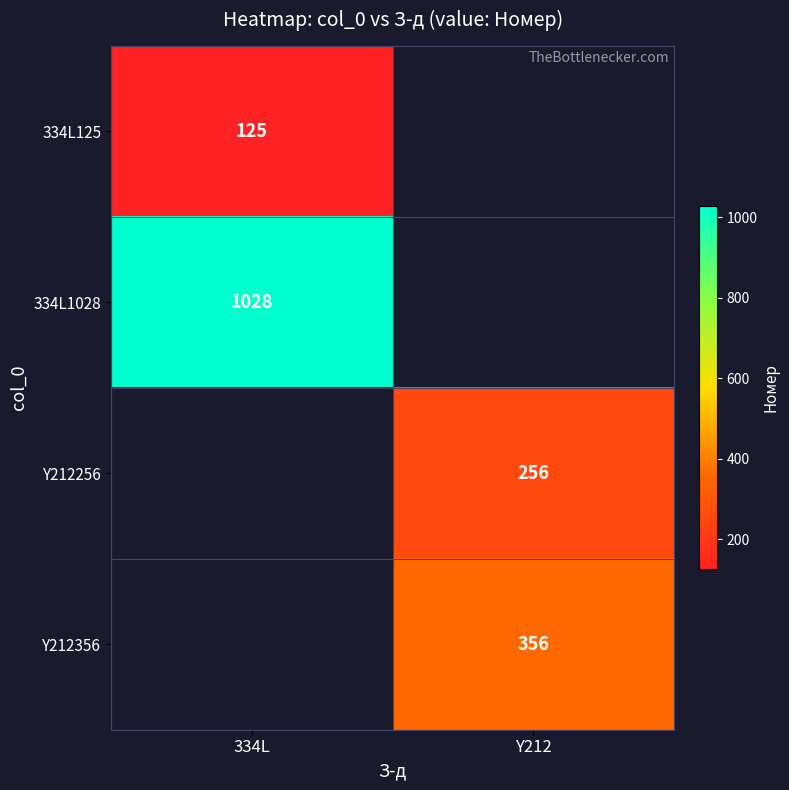

Is it true that Y212356 equals 512 at Y212?

False